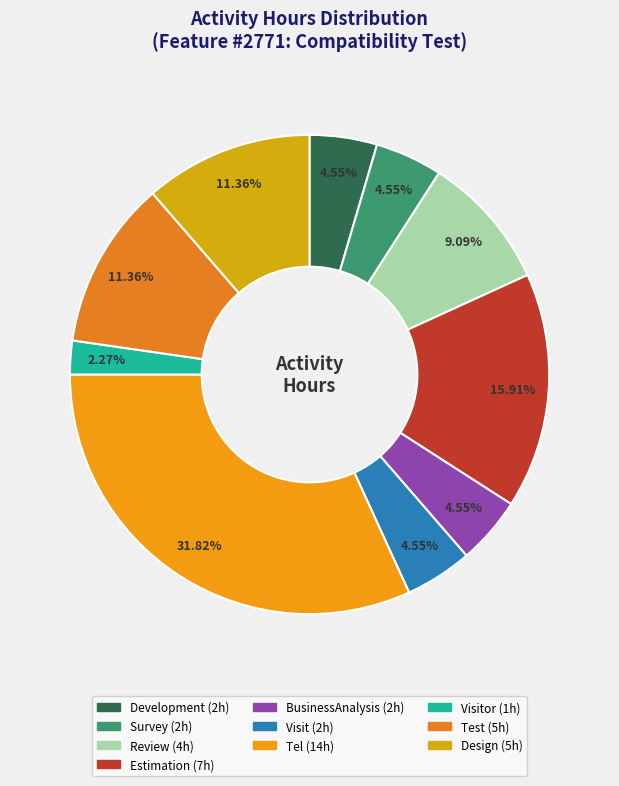

To the nearest percent, what is the difference between the largest and smallest slice percentages?

30%